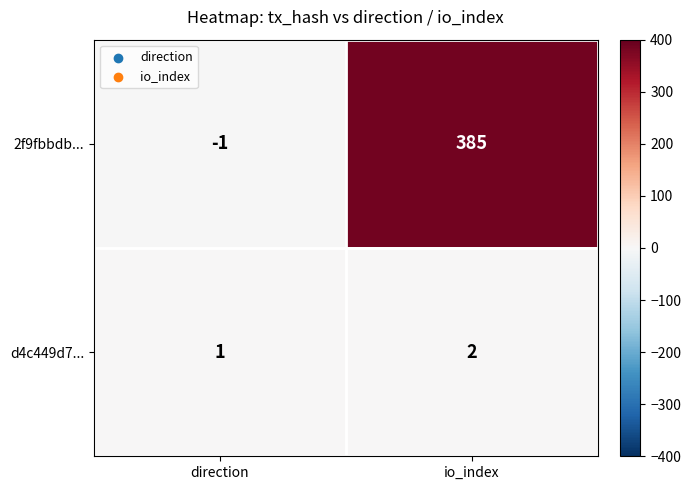

Between direction and io_index, which series saw the biggest shift?

2f9fbbdb...